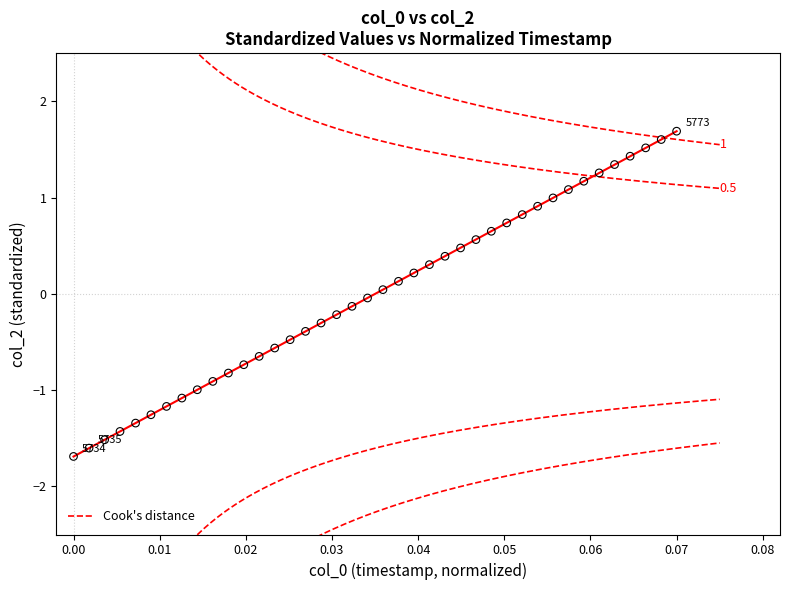

What is the range of Y values (max minus min)?

3.4